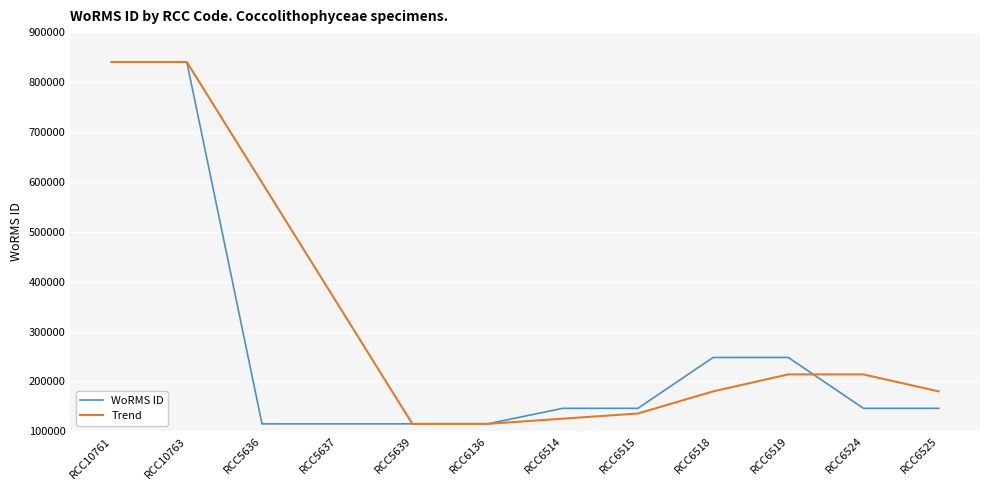

How many categories are shown in the chart?

12